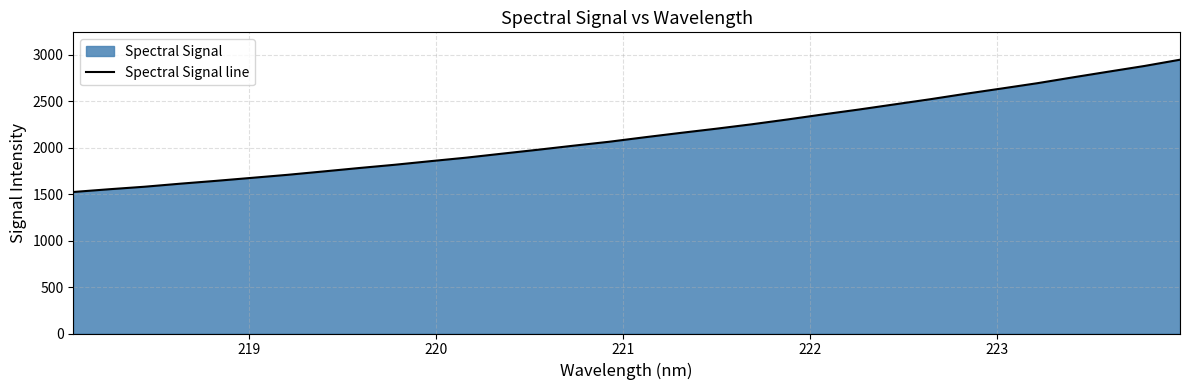

What is the difference between the maximum and minimum values?

1424.5